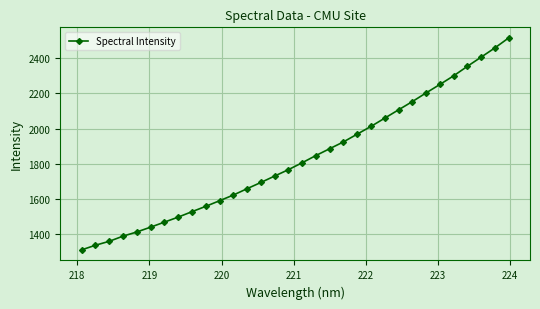

What is the minimum value shown in the chart?

1311.0